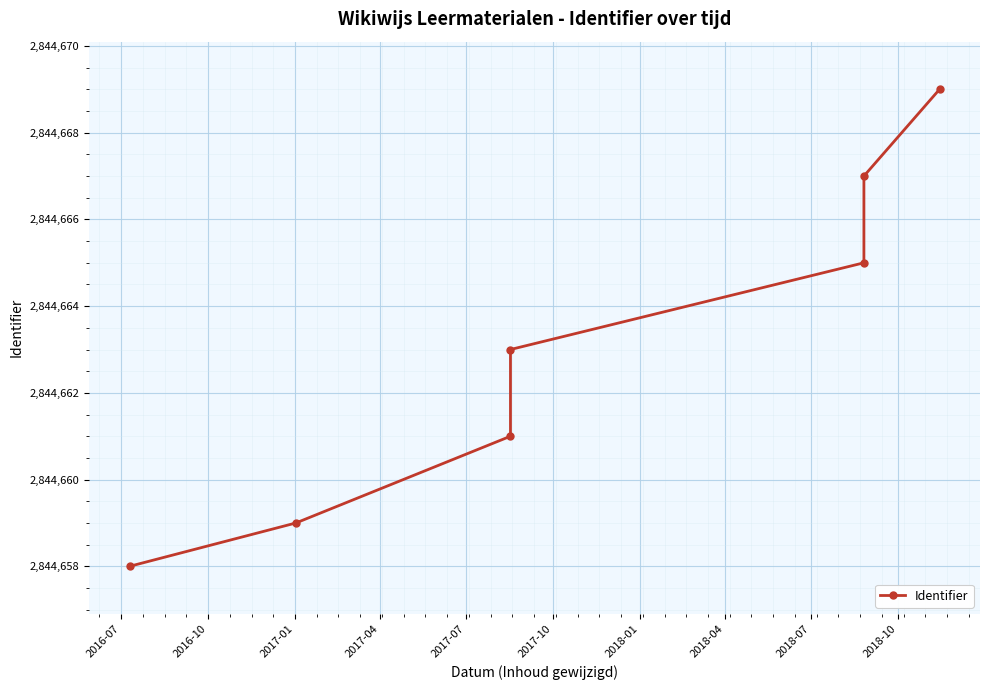

What is the label of the 1st point from the left?

2016-07